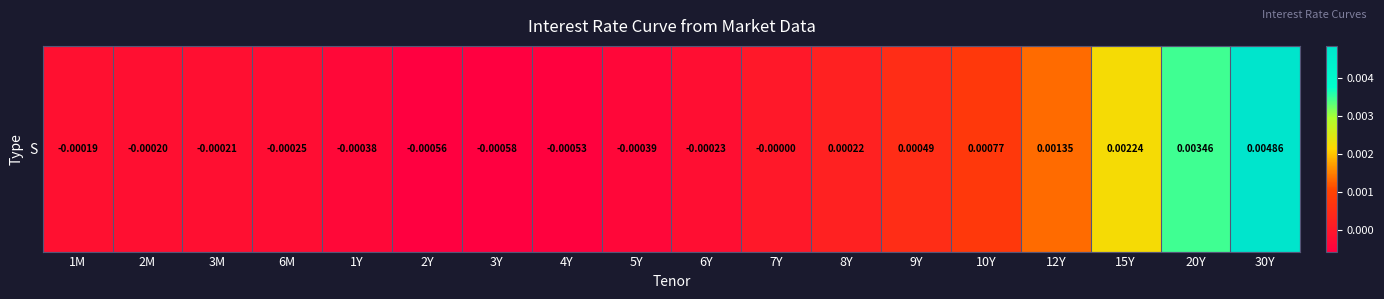

Reading left to right, list all the values displayed in this chart.

1M=-0.0	2M=-0.0	3M=-0.0	6M=-0.0	1Y=-0.0	2Y=-0.0	3Y=-0.0	4Y=-0.0	5Y=-0.0	6Y=-0.0	7Y=-0.0	8Y=0.0	9Y=0.0	10Y=0.0	12Y=0.0	15Y=0.0	20Y=0.0	30Y=0.0